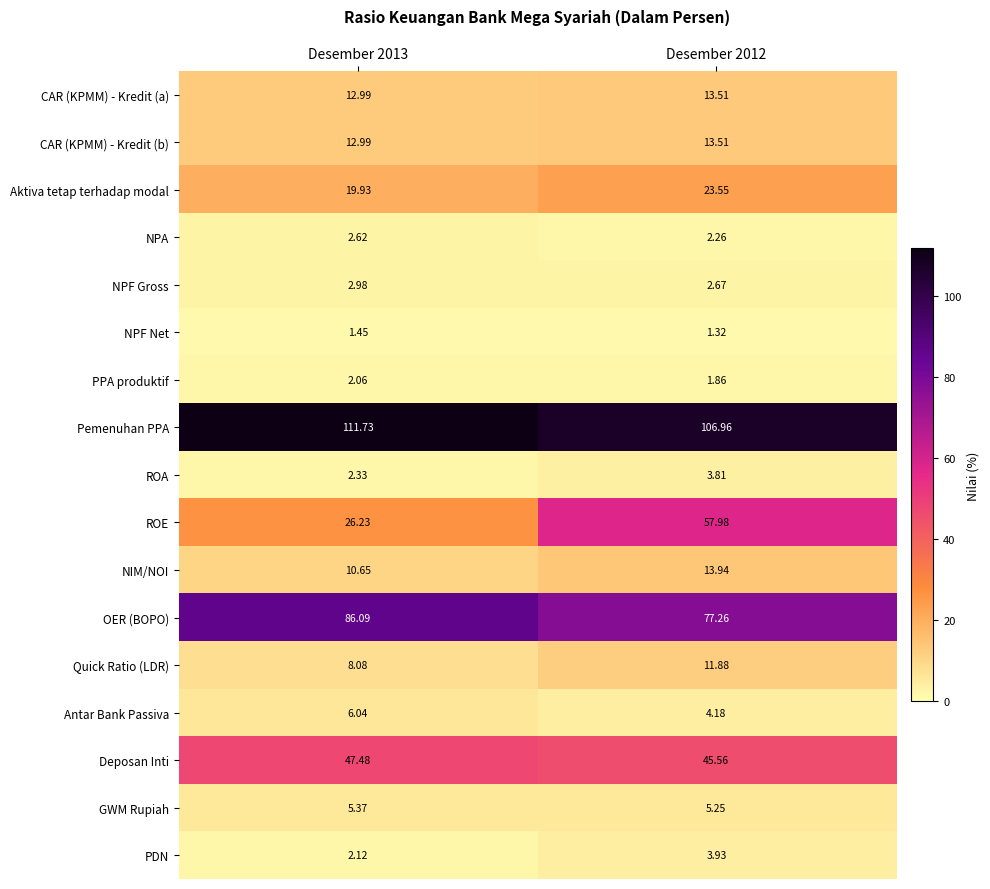

Between Desember 2013 and Desember 2012, which series saw the biggest shift?

ROE